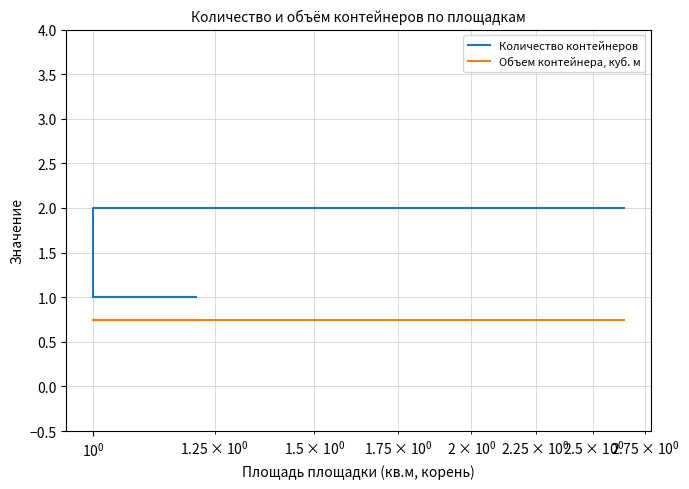

True or false: Количество контейнеров and Объем контейнера, куб. м cross at least once.

False